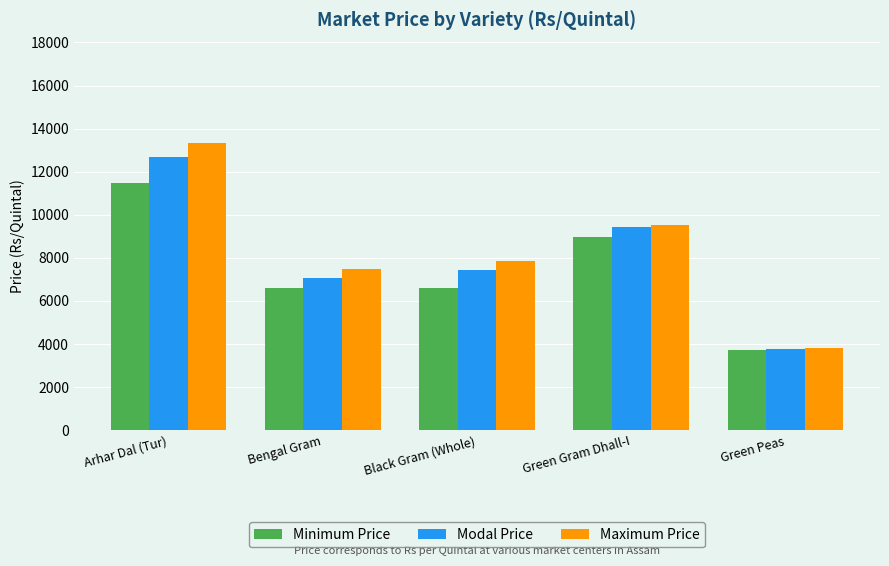

Reading left to right, what are all the values shown in this chart?

Minimum Price: 11480	6600	6600	8967	3700
Modal Price: 12700	7050	7417	9433	3750
Maximum Price: 13320	7500	7867	9533	3800